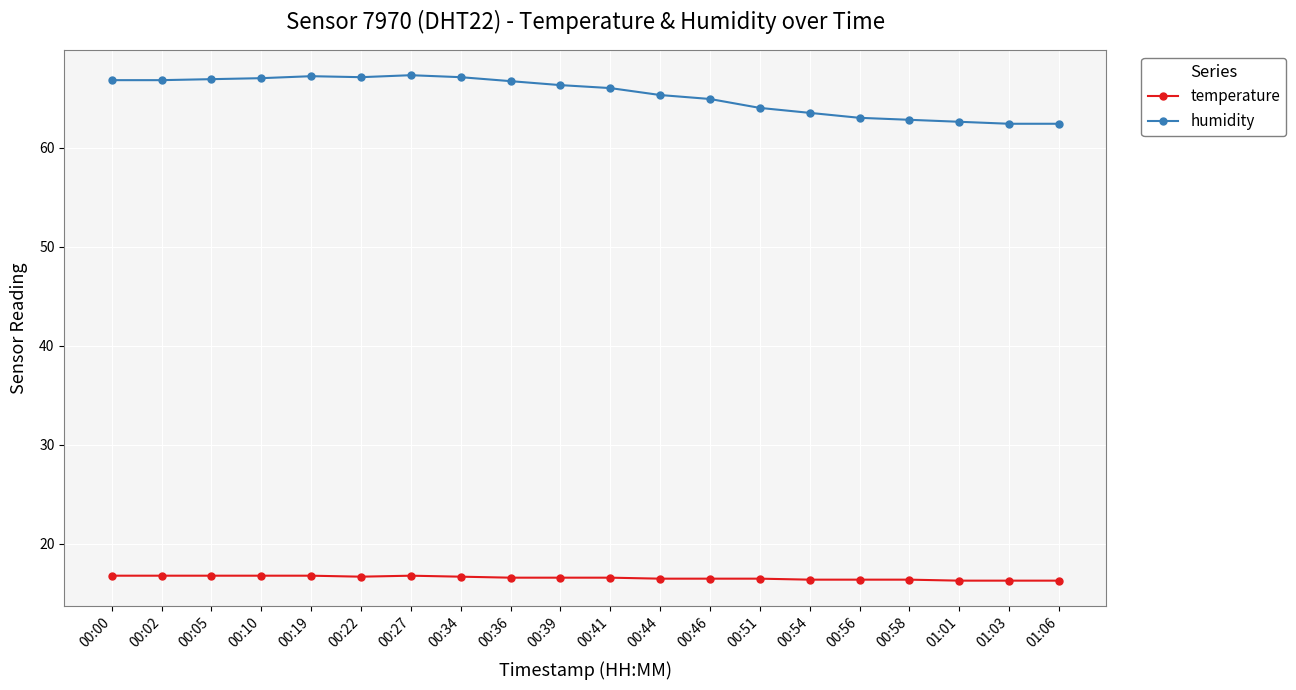

The value of humidity at 00:05 is 115.0. True or false?

False